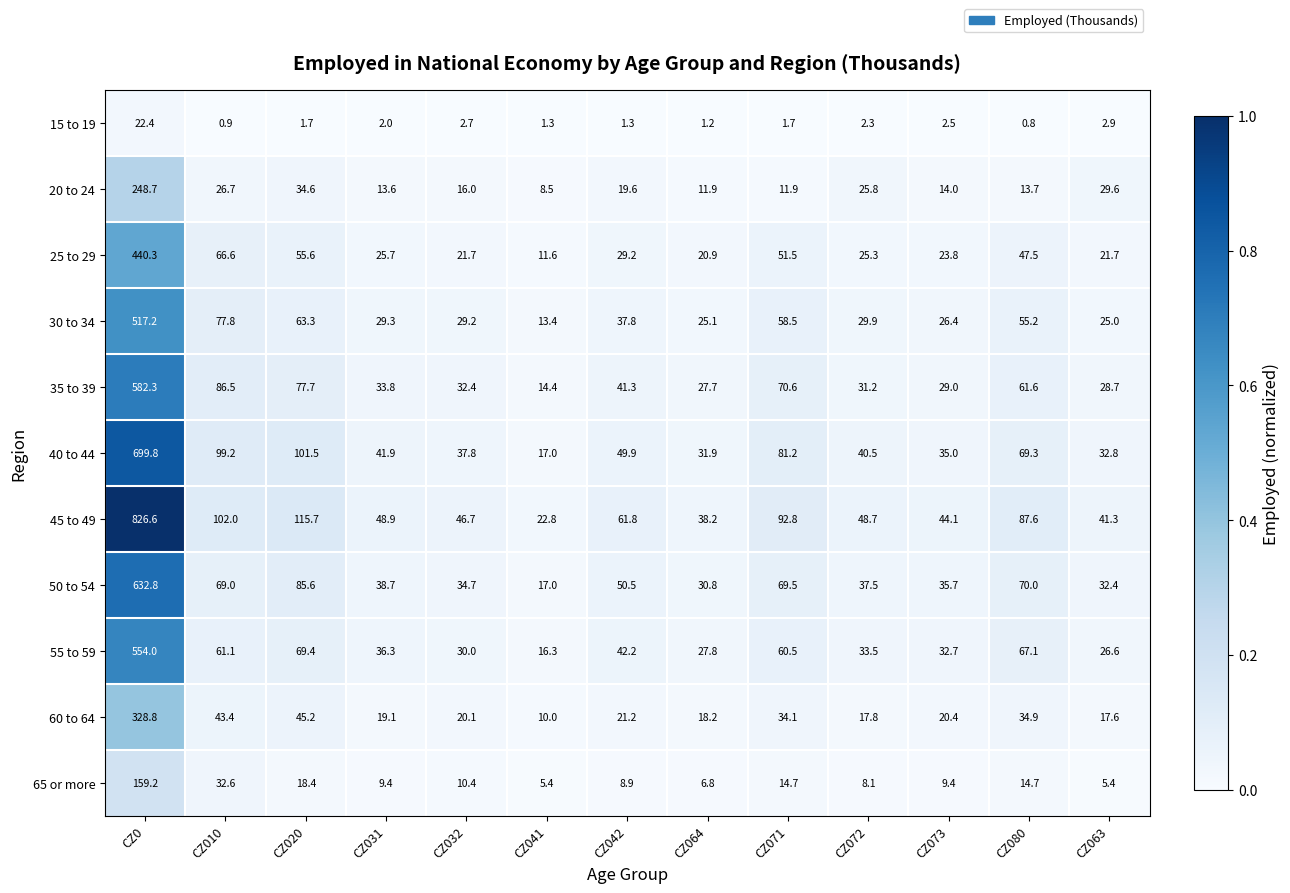

Rank the series at CZ031 from highest to lowest value.

45 to 49, 40 to 44, 50 to 54, 55 to 59, 35 to 39, 30 to 34, 25 to 29, 60 to 64, 20 to 24, 65 or more, 15 to 19